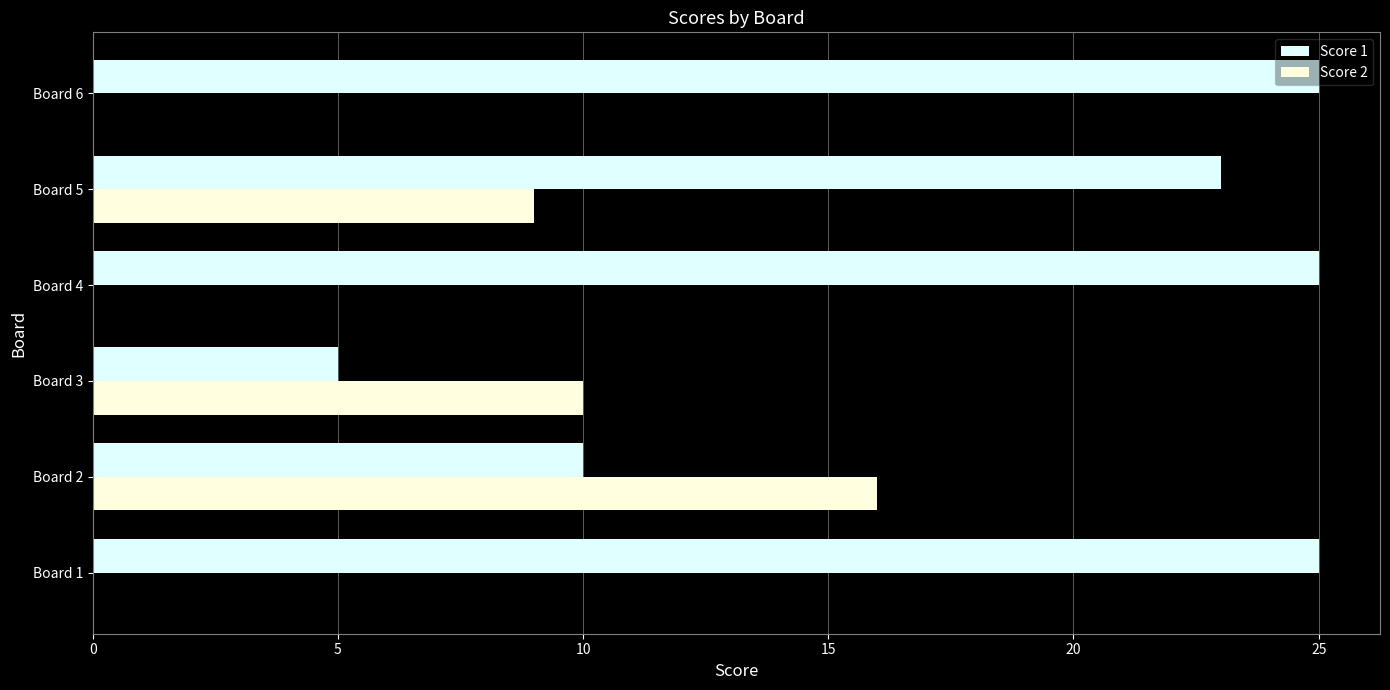

Between Board 3 and Board 5, which series saw the biggest shift?

Score 1